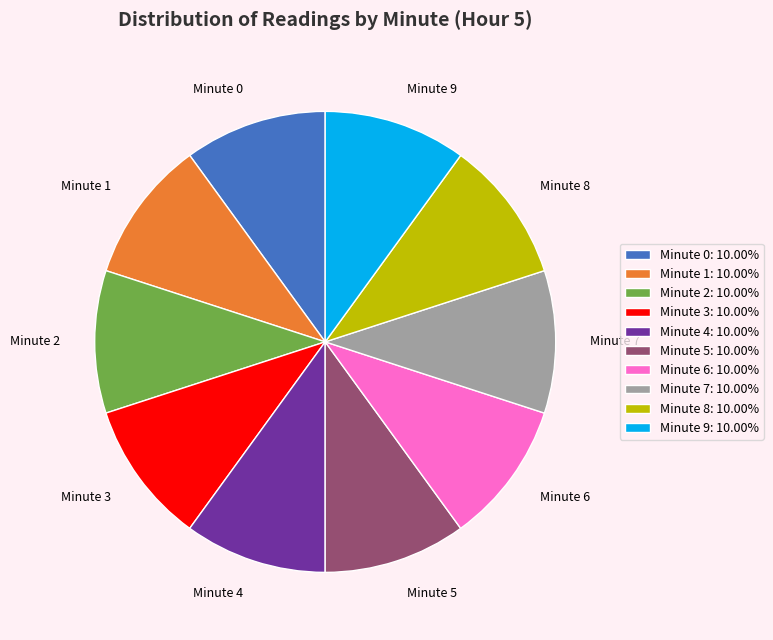

Combined, do Minute 5 and Minute 6 account for over 50%?

No